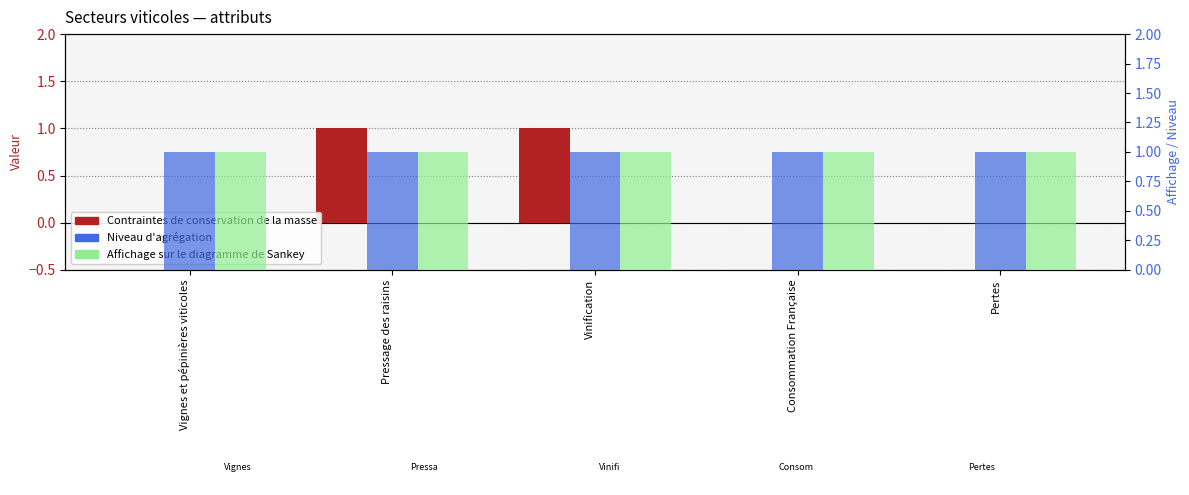

At which label is Affichage sur le diagramme de Sankey closest to 1?

Vignes et pépinières viticoles